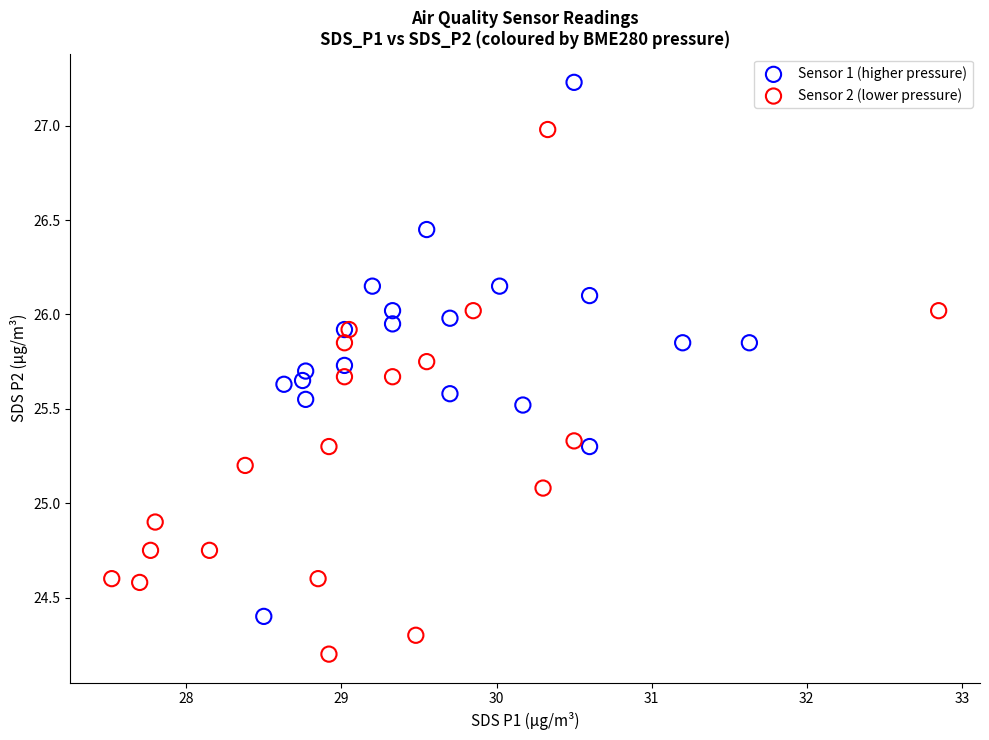

Which series reaches the maximum Y coordinate?

Sensor 1 (higher pressure)